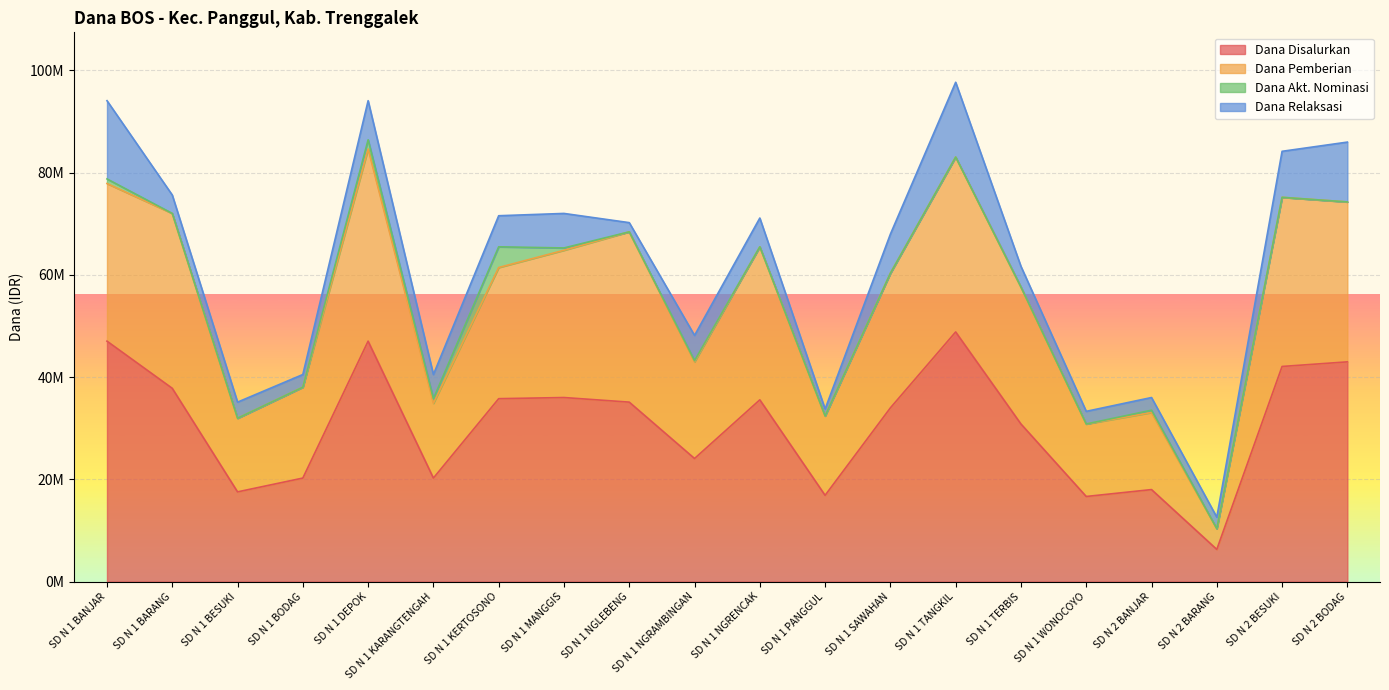

What is the maximum value for Dana Pemberian?

84600000